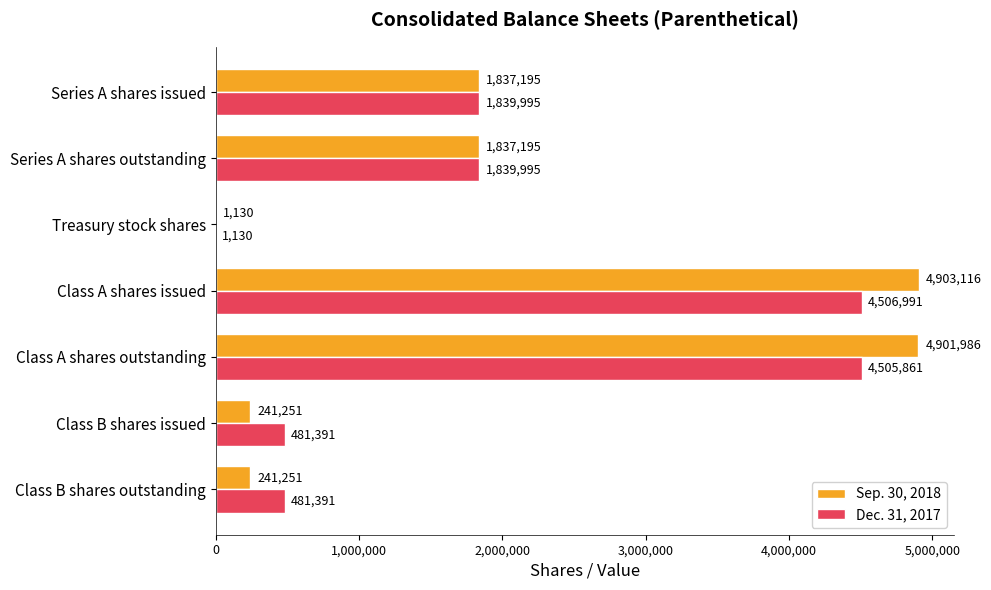

What is the sum of the Sep. 30, 2018 values at Series A shares issued and Class A shares outstanding?

6739181